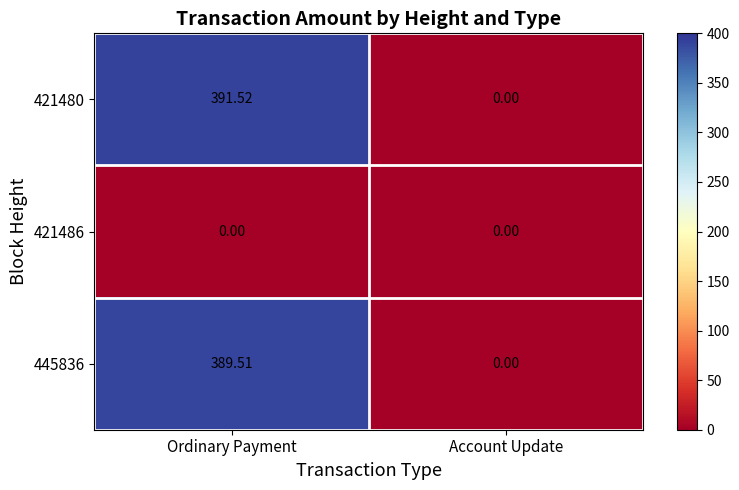

Between Ordinary Payment and Account Update, which series saw the biggest shift?

421480